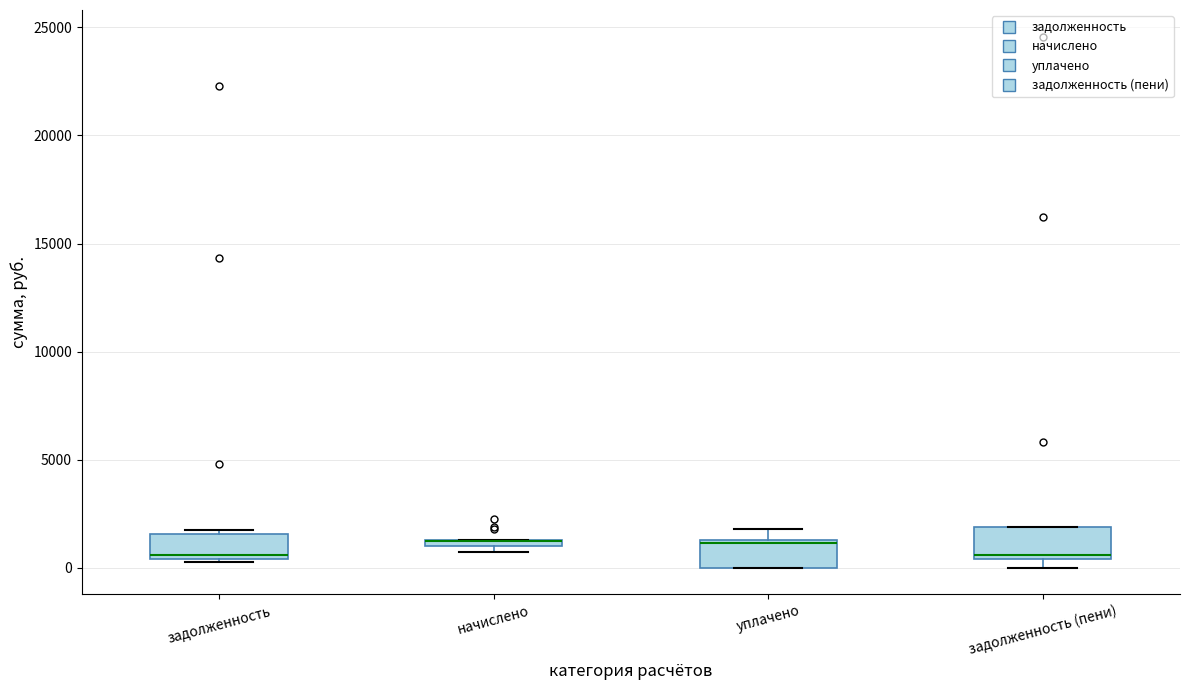

Where is the upper edge of the box for задолженность on the y-axis? The values are not printed on the chart, so give them approximately, as read against the axis.

1500